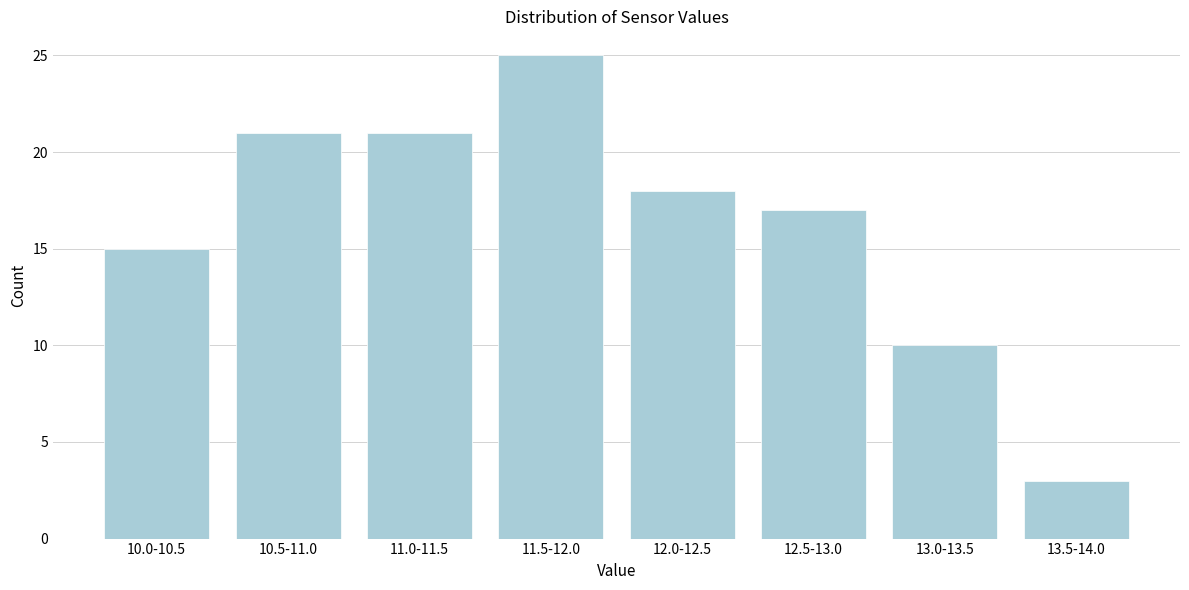

Reading left to right, what are all the values shown in this chart?

15	21	21	25	18	17	10	3